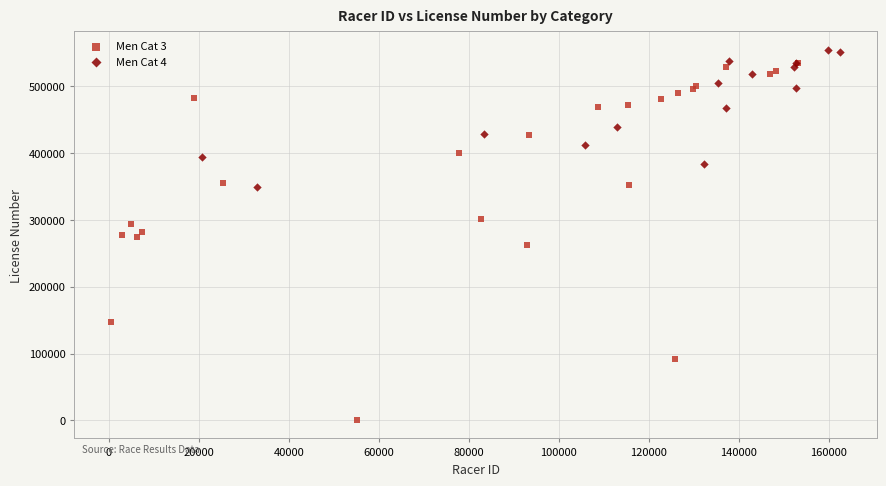

Which series has the largest Y range (max minus min)?

Men Cat 3